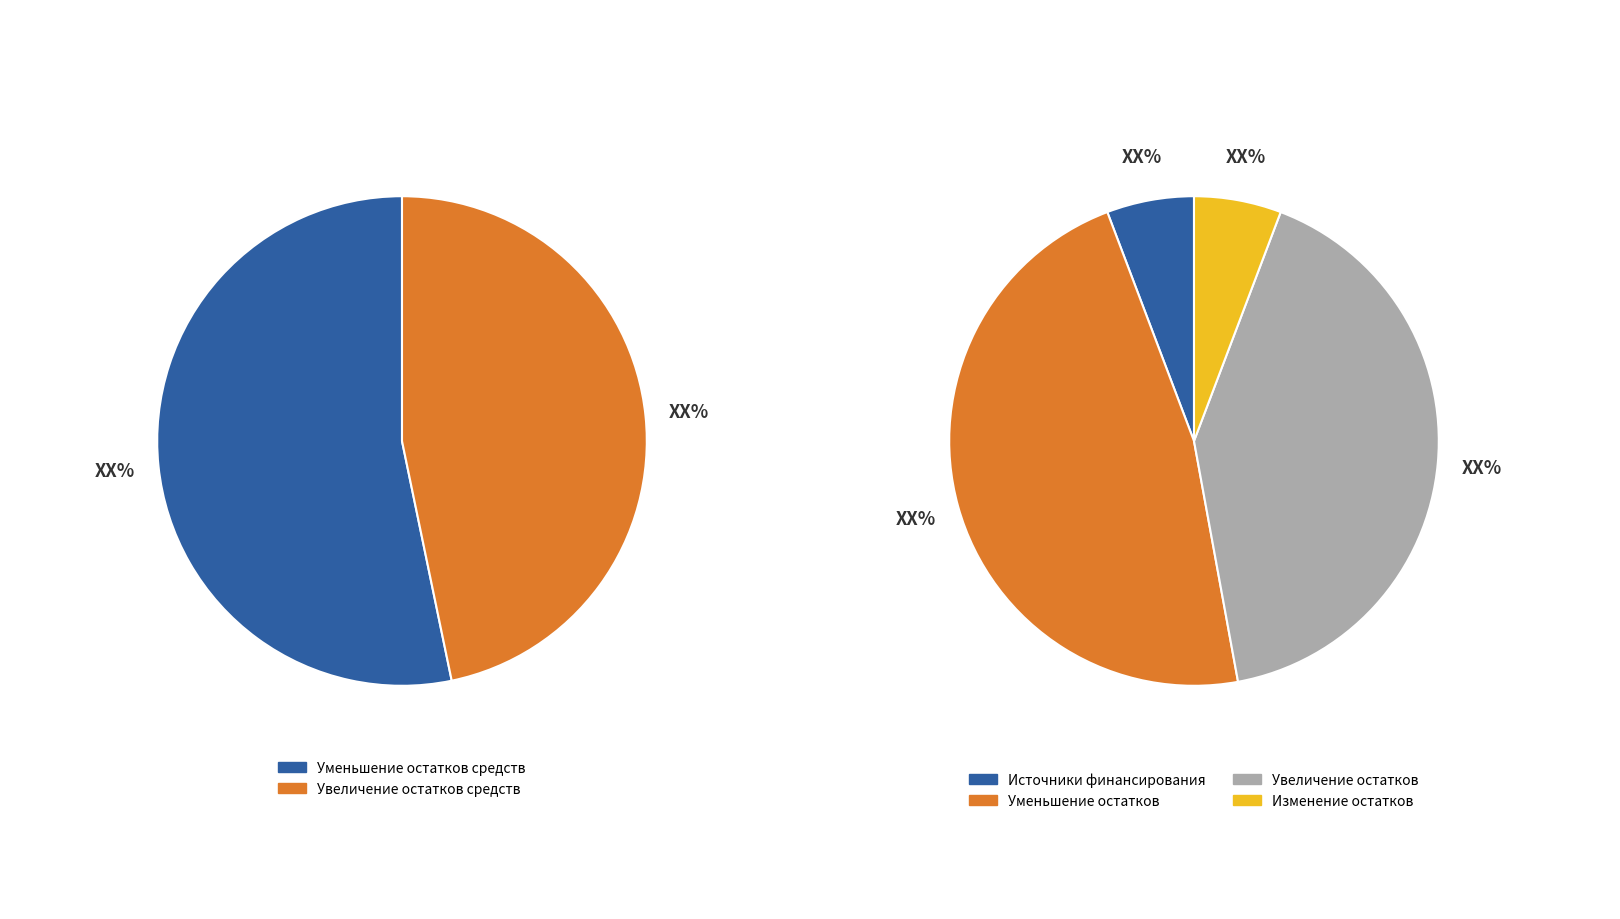

To the nearest percent, what is the average slice percentage?

25%